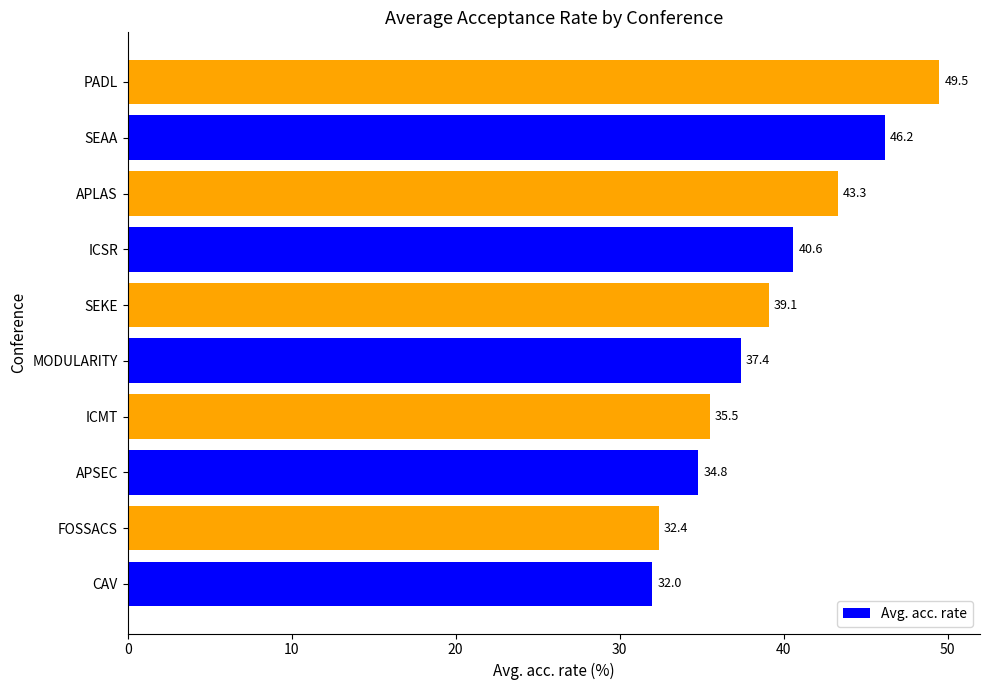

Count the number of values greater than 39.

5